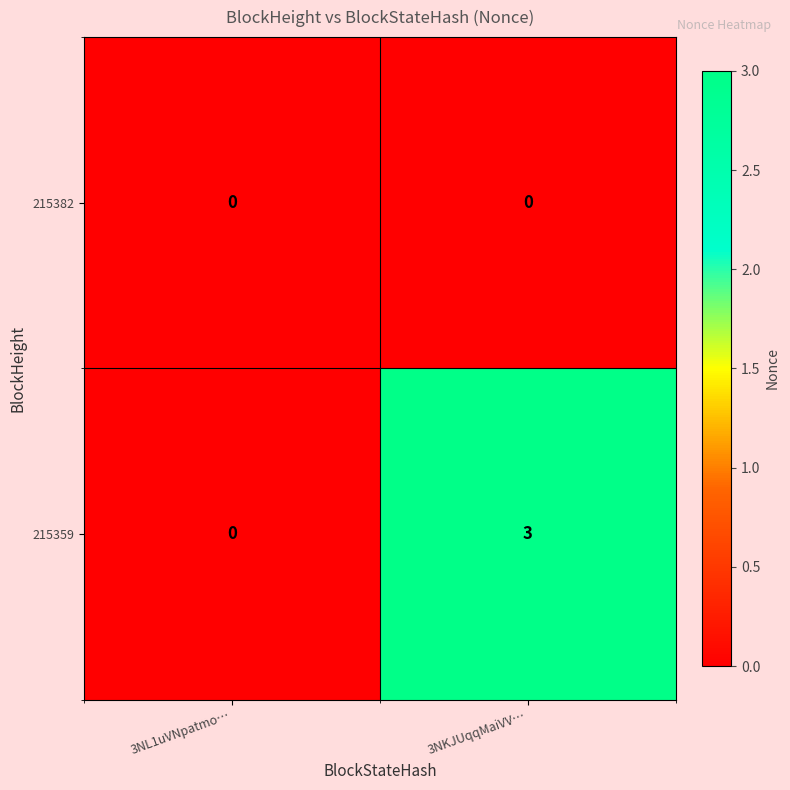

At how many categories does at least one series exceed 2?

1